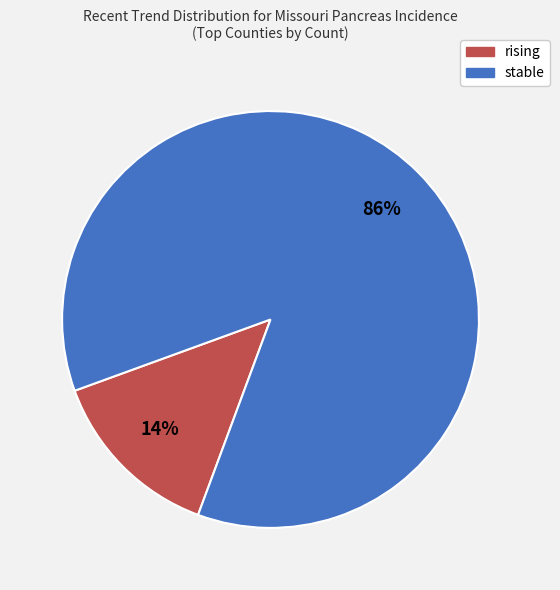

True or false: rising accounts for 8% of the total.

False